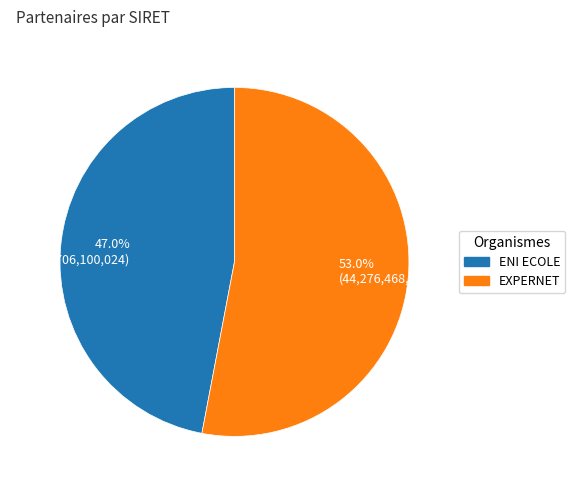

What is the total percentage of 47.0% (39,280,706,100,024) and 53.0% (44,276,468,400,027)?

100.0%